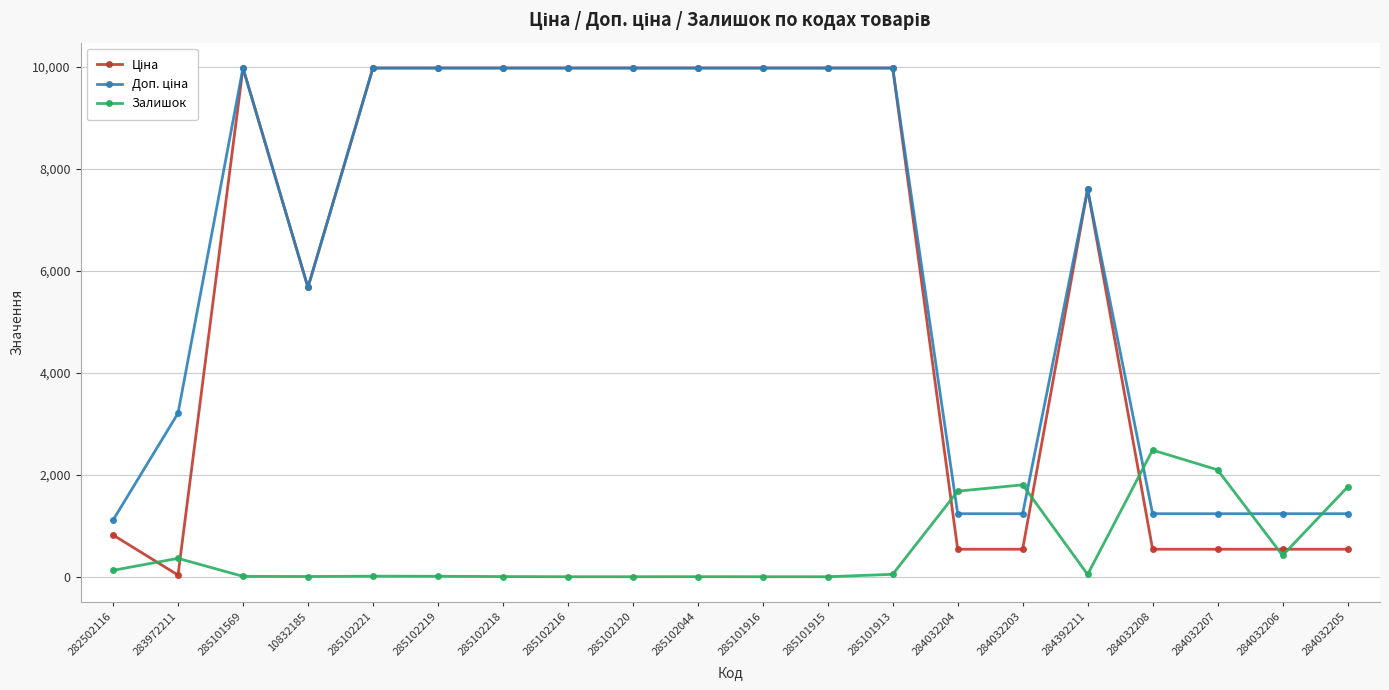

At which category does Залишок reach its first local peak?

283972211